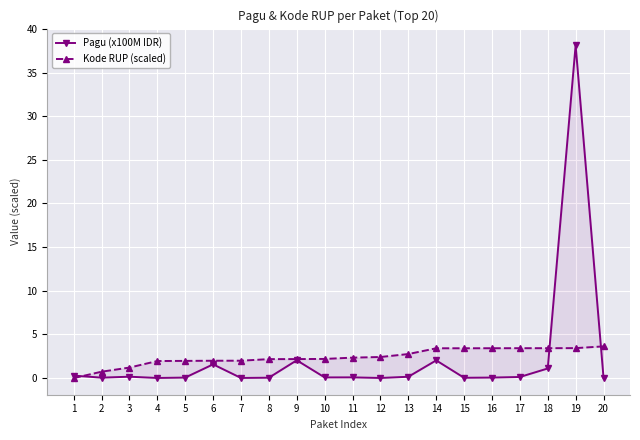

At which label is Pagu (x100M IDR) closest to 19?

9